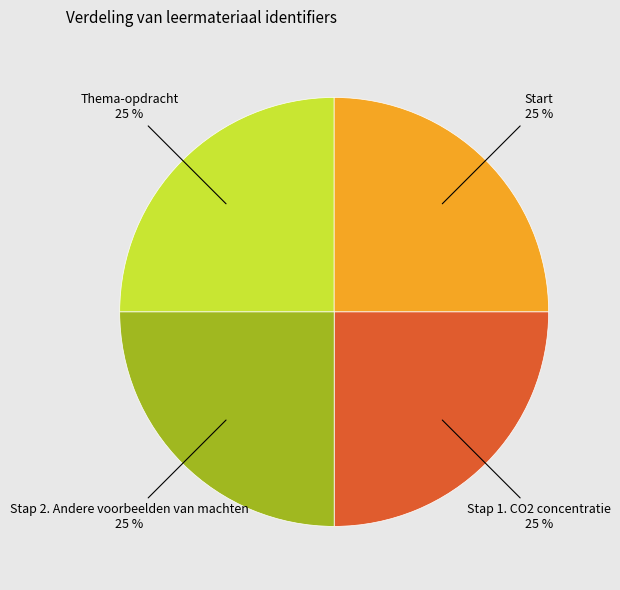

How many slices are in this pie chart?

4